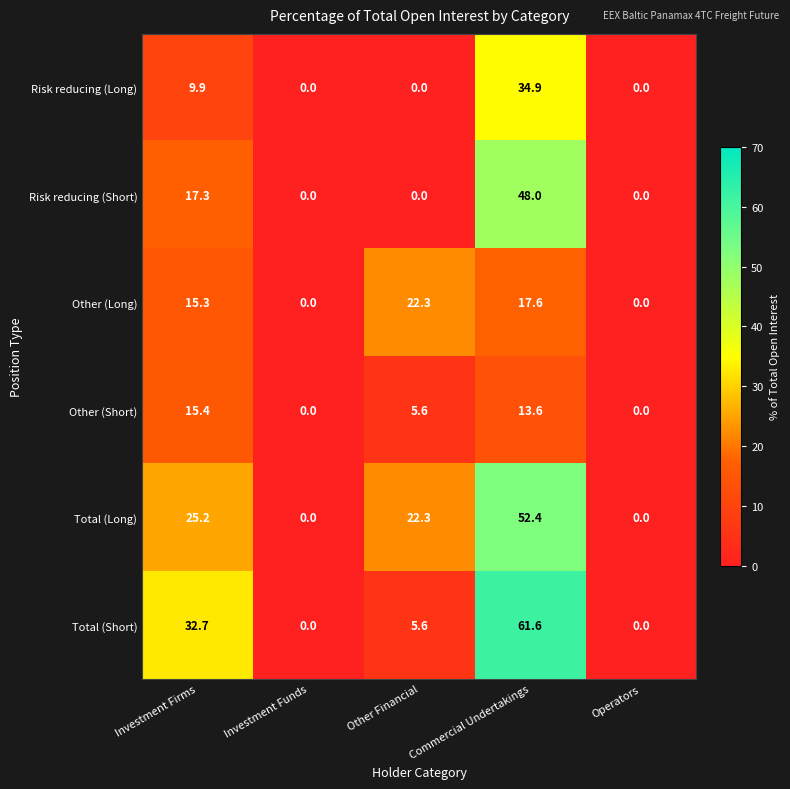

The Total (Short) series shows 5.6 at Other Financial. True or false?

True